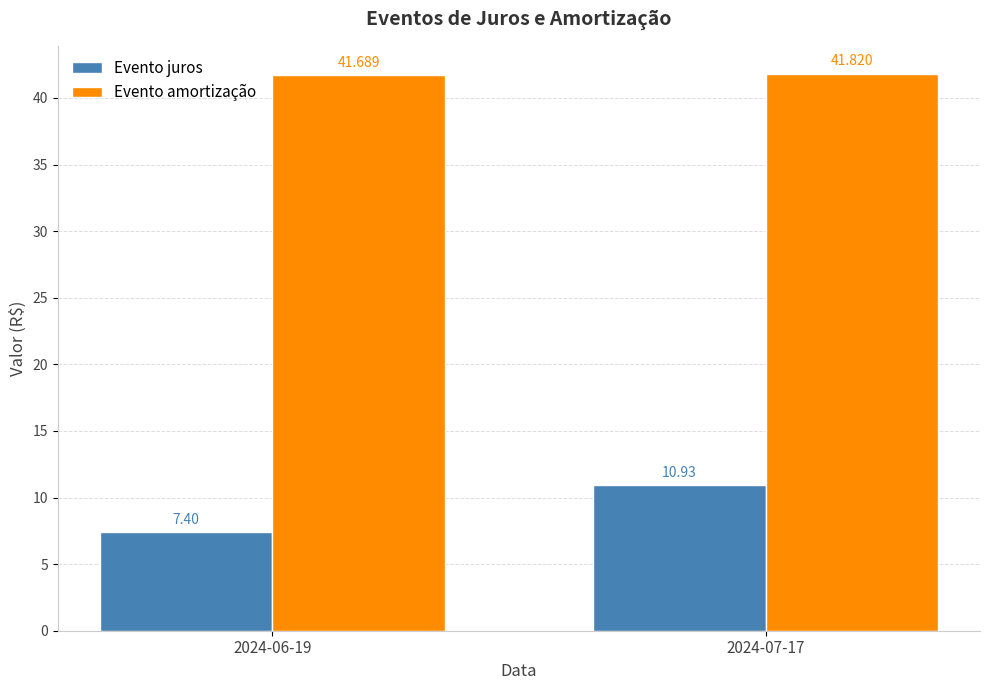

How many data points in Evento juros are above 10?

1